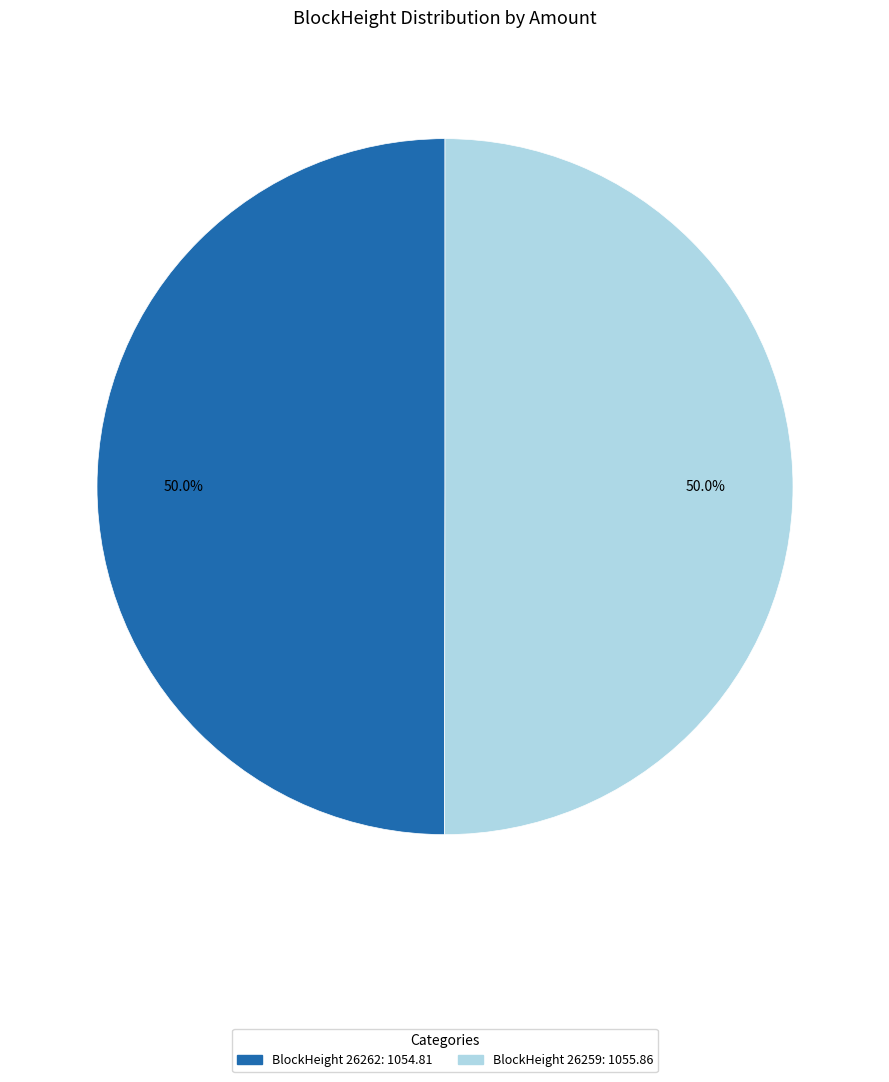

How much of the chart is everything except BlockHeight 26259: 1055.86?

50.0%